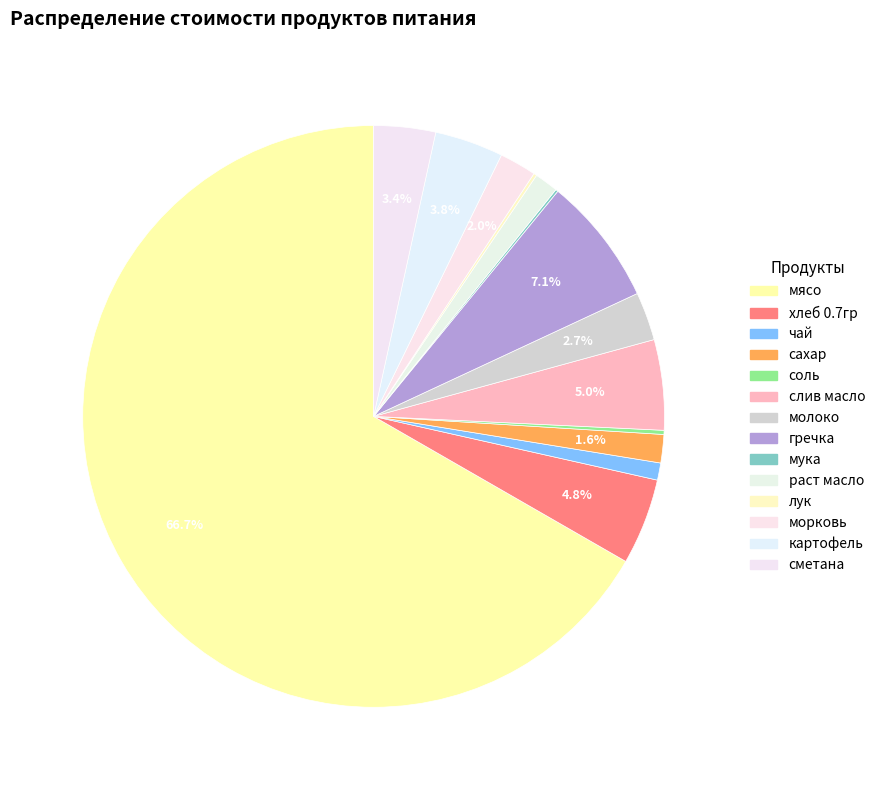

To the nearest percent, what portion does гречка represent?

7%